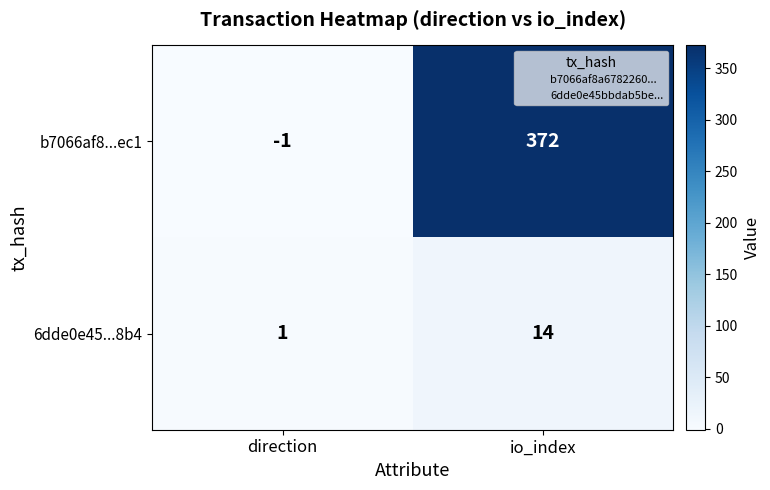

At which category is the sum across all series the highest?

io_index